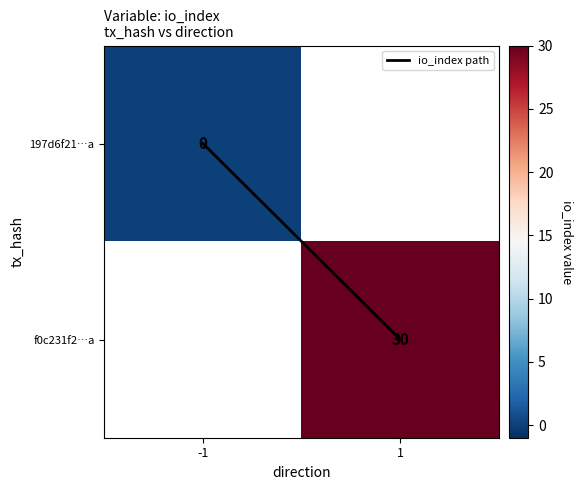

Which category has the highest value in the 197d6f21…a series?

-1